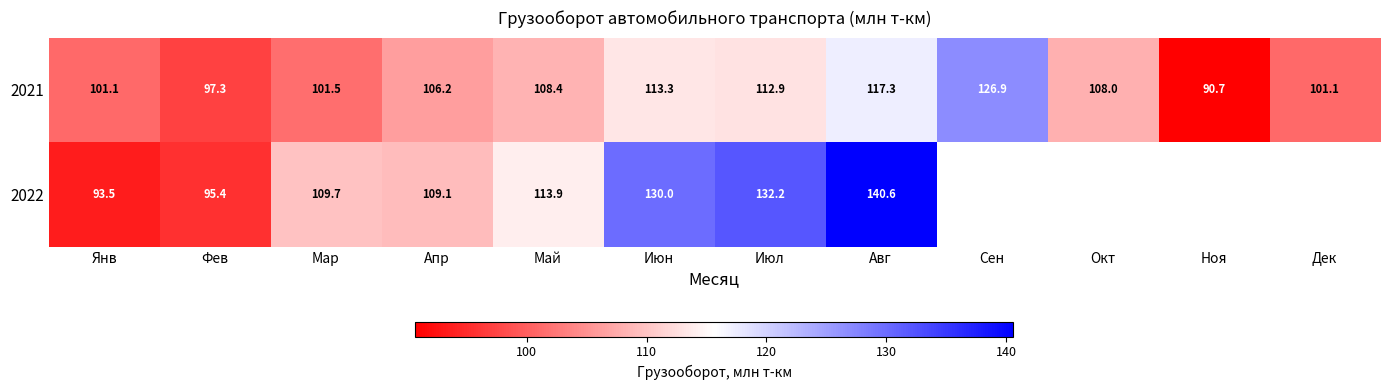

True or false: 2022 has a value of 217.9 at Авг.

False